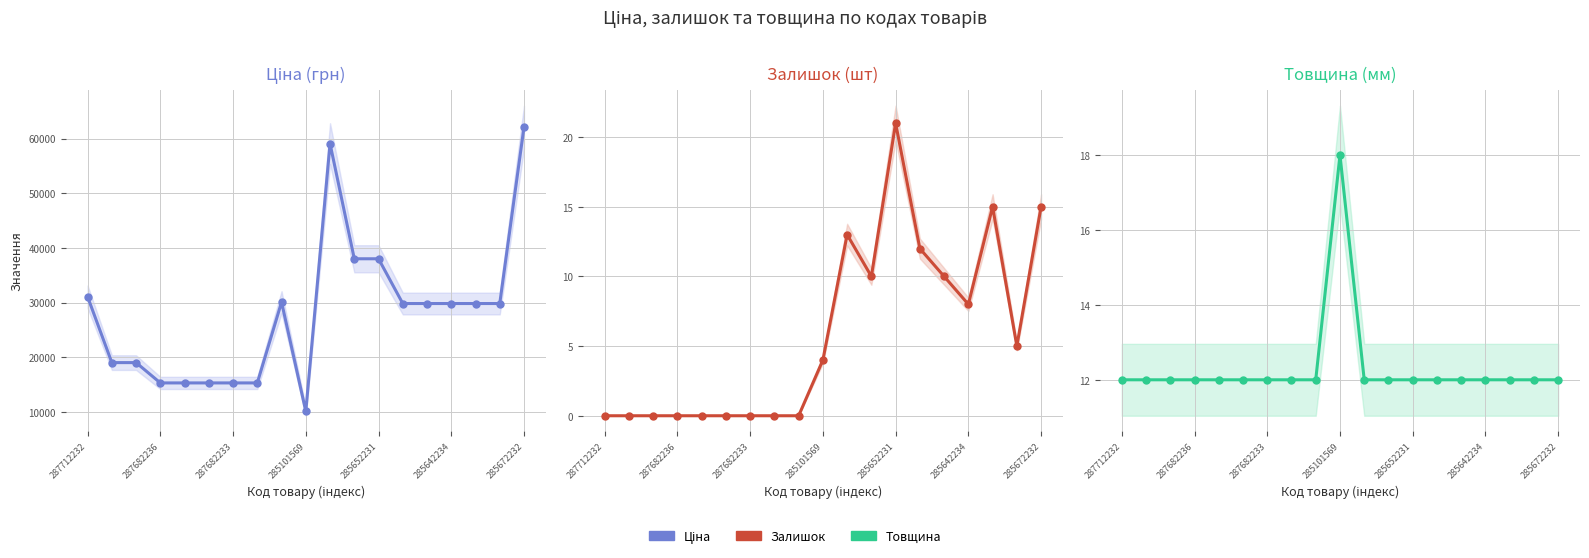

How many interior local valleys does the Ціна series have?

1